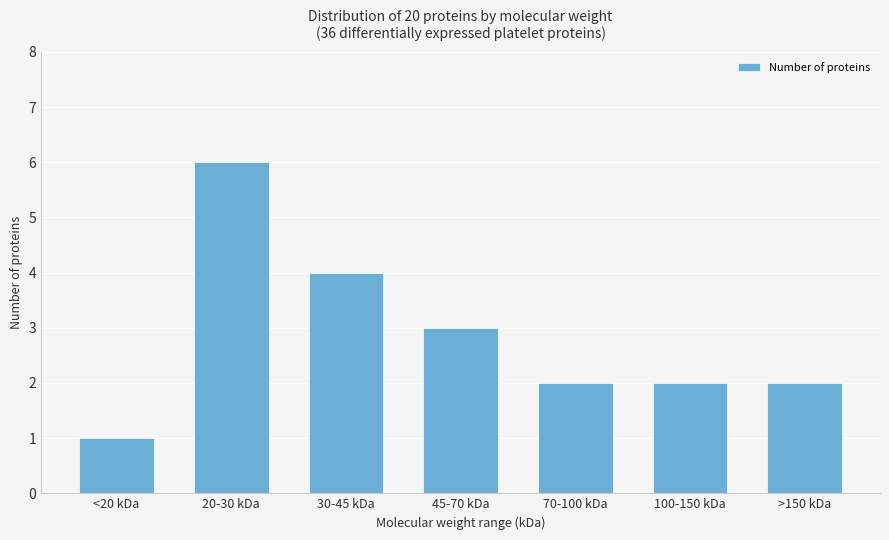

Count the number of categories in the chart.

7